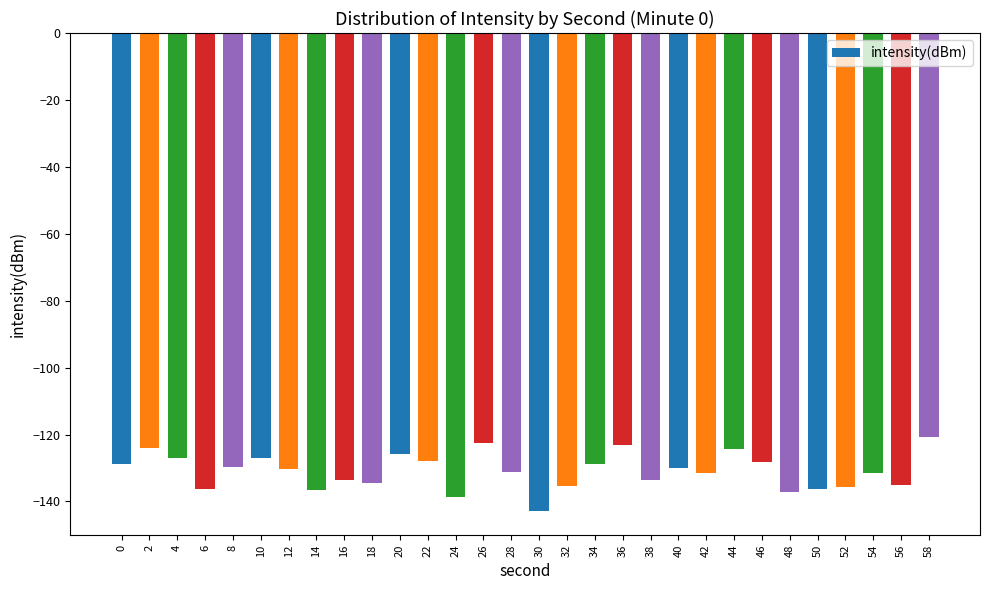

What is the average value?

-131.0